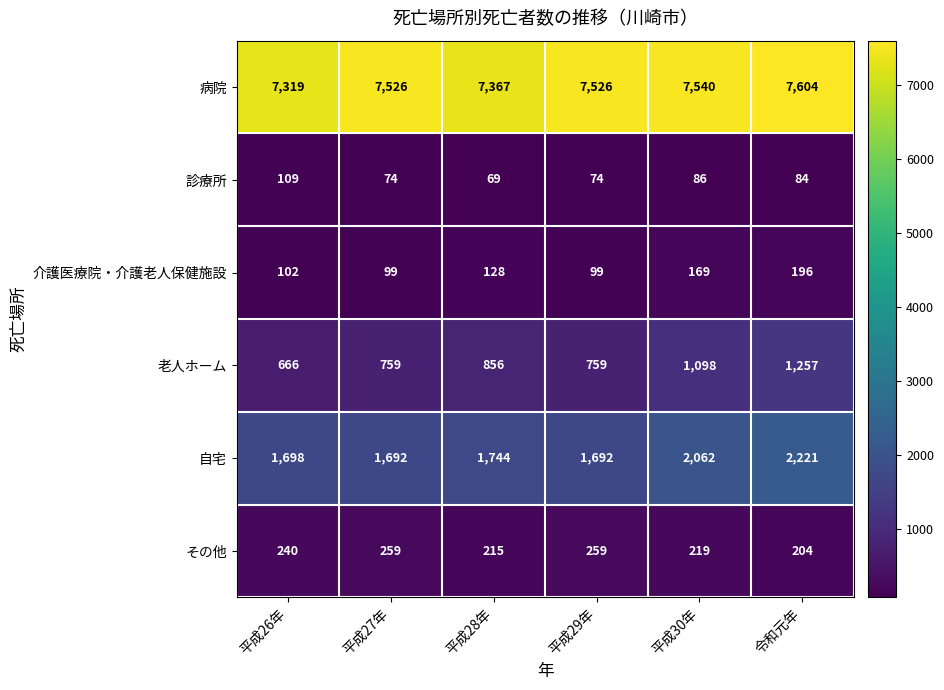

What is the spread (max minus min) of values at 平成27年?

7452